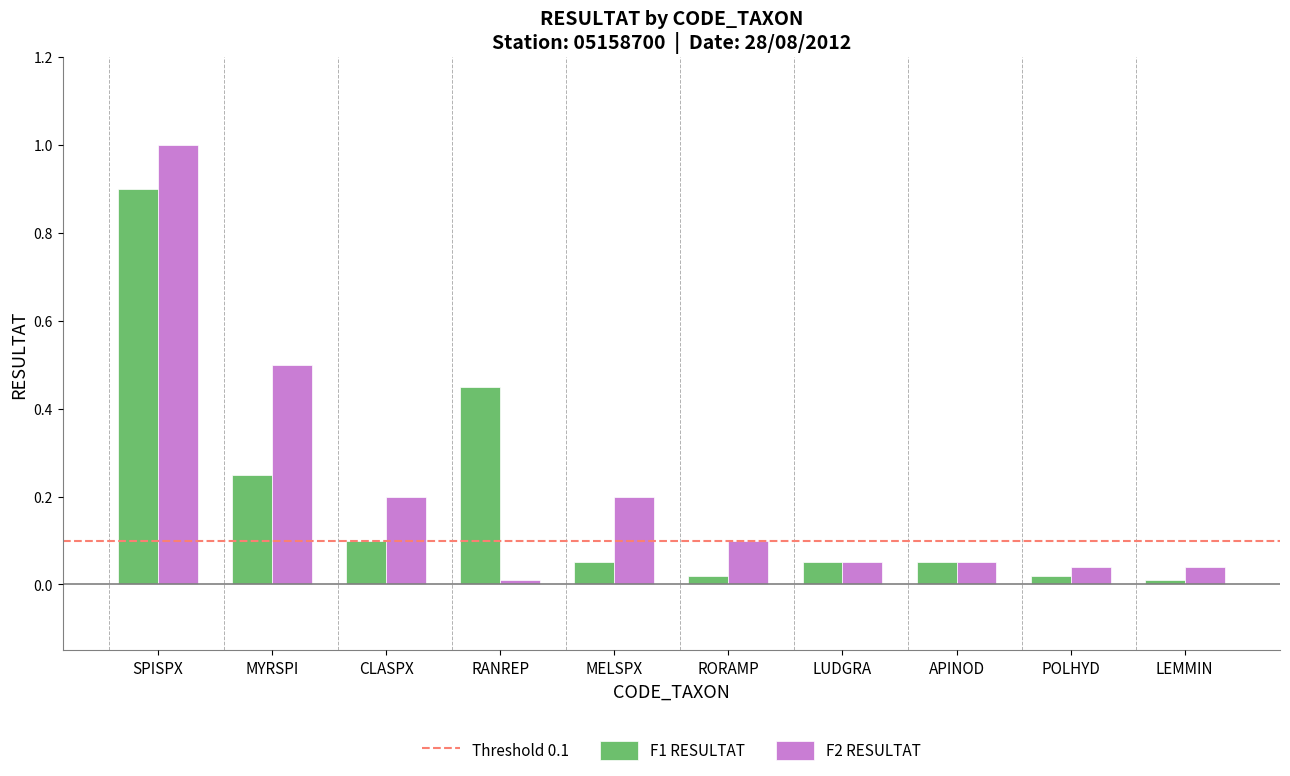

Which series has the largest range (max minus min)?

F2 RESULTAT